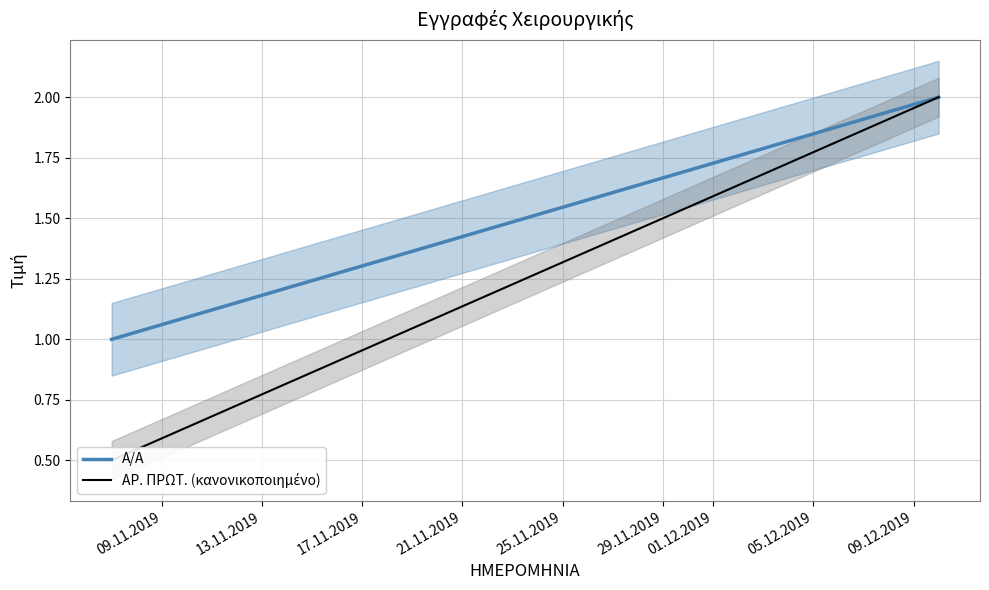

Read the Α/Α value at 09.11.2019.

1.0